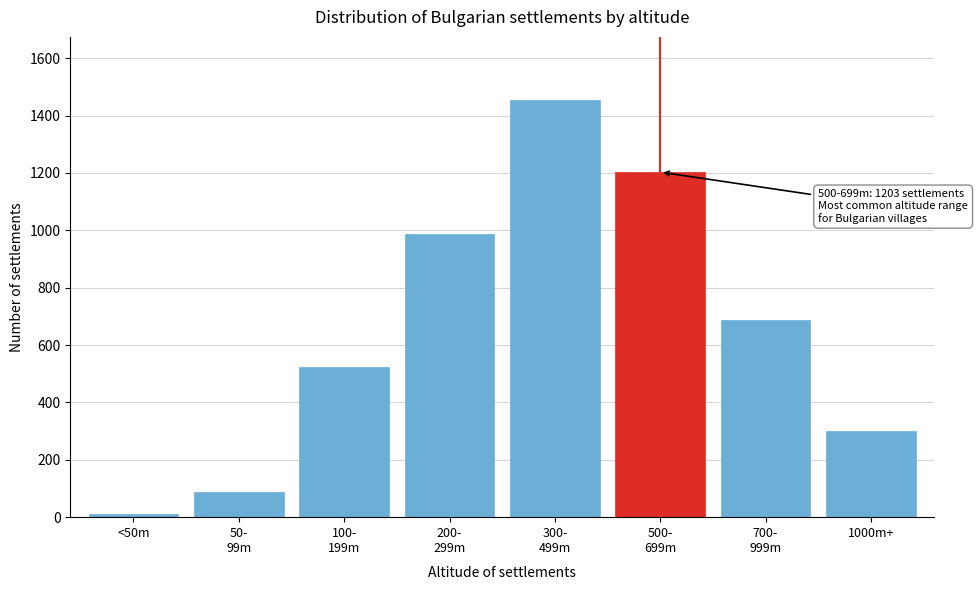

Reading left to right, extract all data points from this chart.

12	89	523	987	1456	1203	687	302